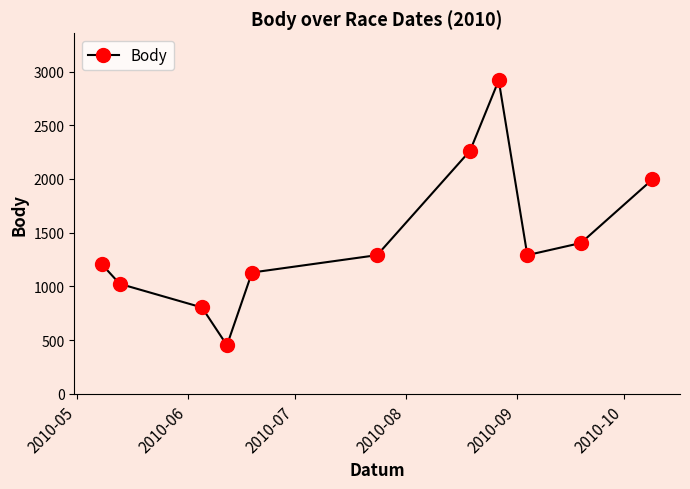

Reading left to right, transcribe all the data shown in this chart.

1206	1024	804	452	1129	1291	2263	2918	1291	1404	1996